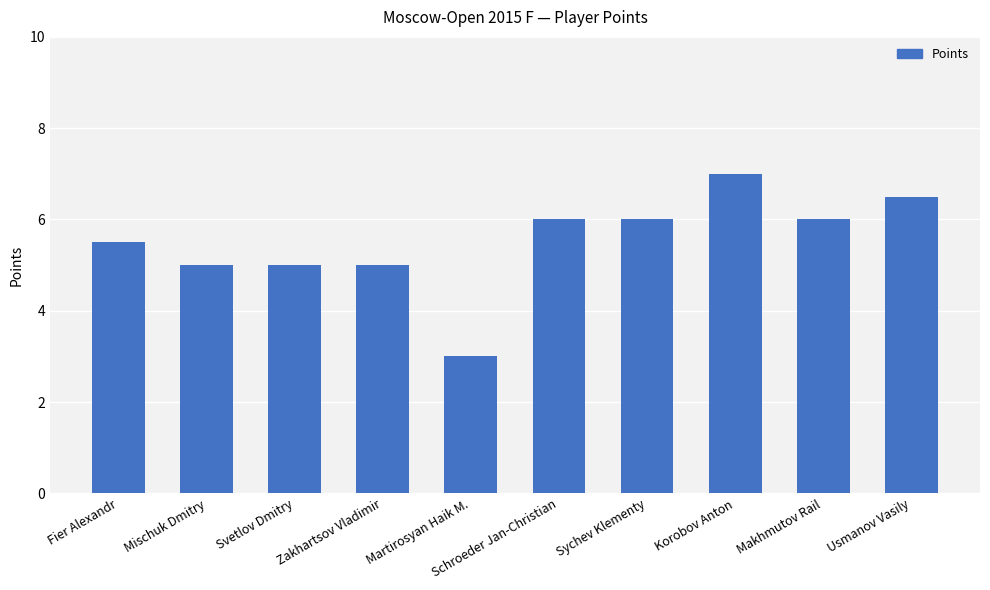

What is the ratio of the value at Fier Alexandr to the value at Schroeder Jan-Christian?

0.9